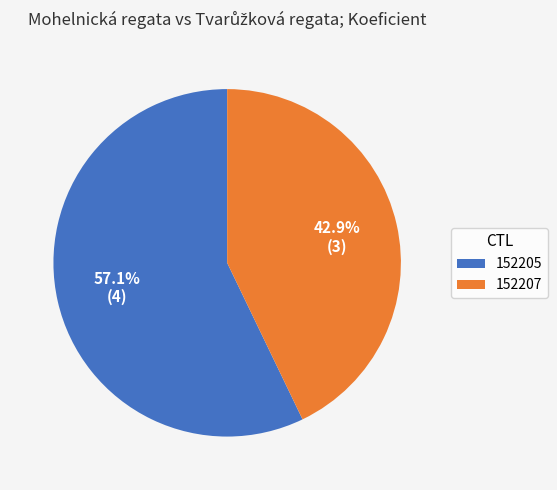

Is it true that 152205 is 47% of the pie?

False